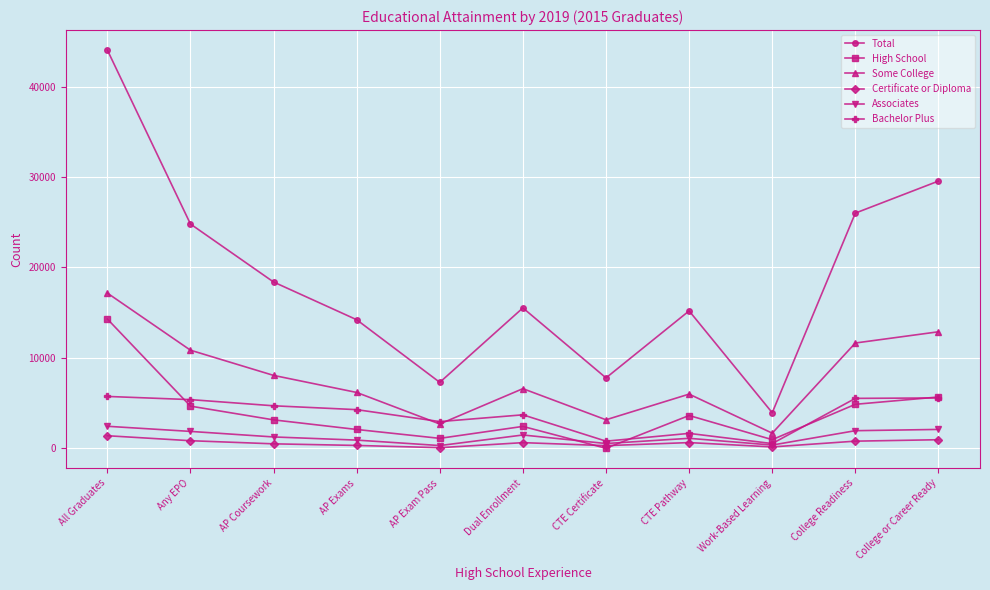

At which category does Total reach its first local valley?

AP Exam Pass